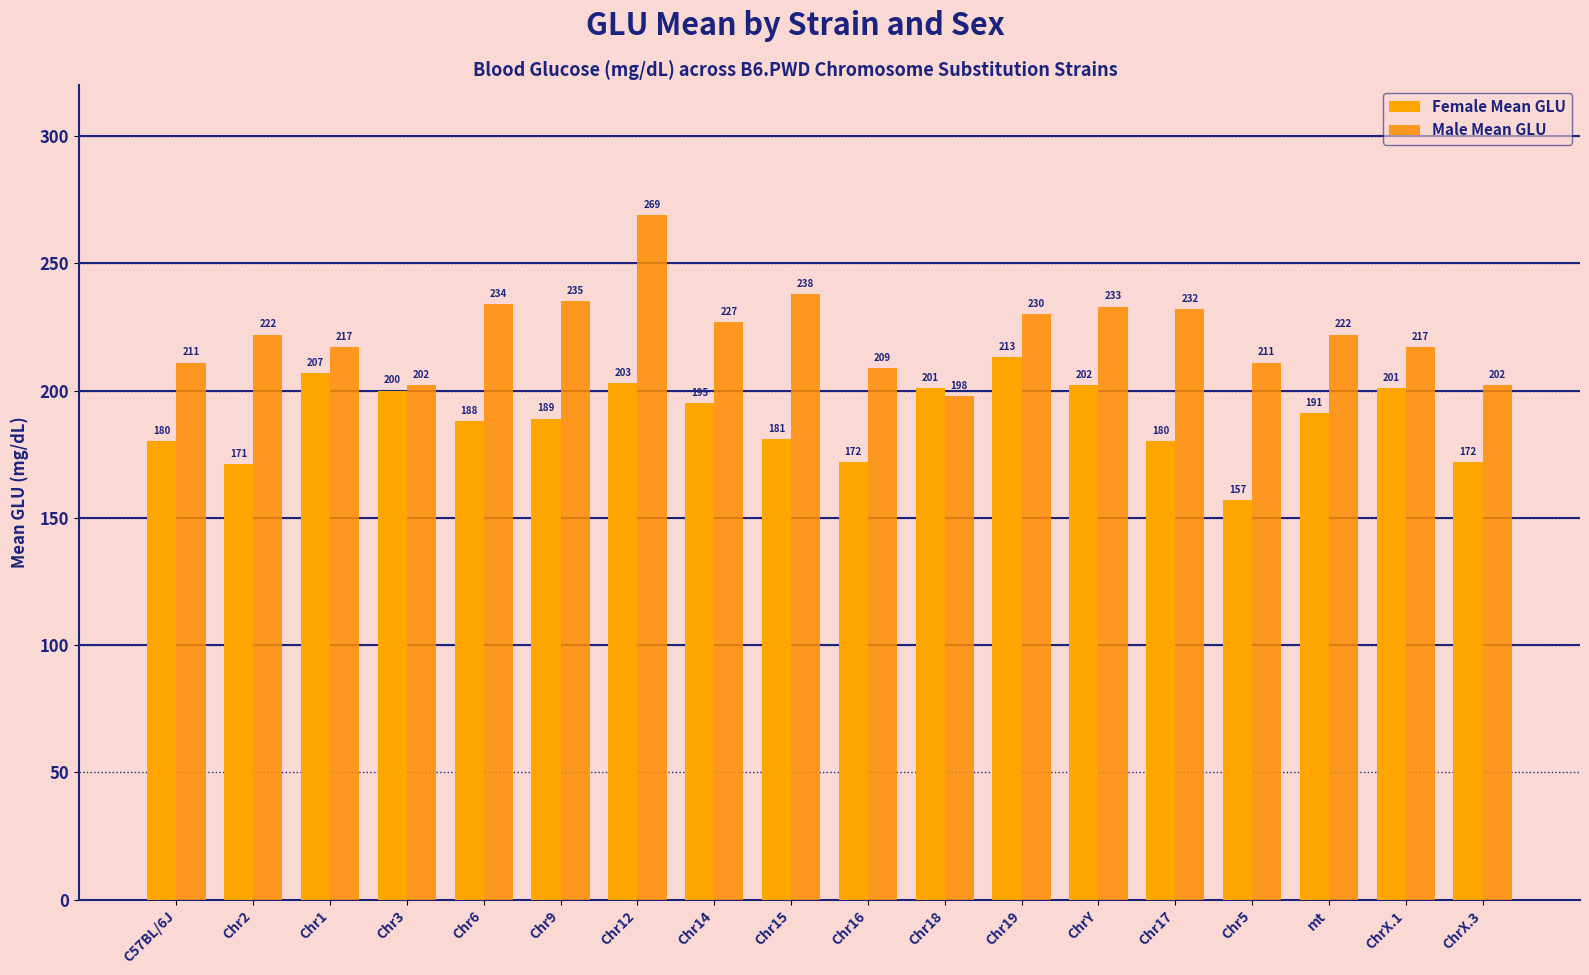

What is the difference between the second highest and second lowest values in the Male Mean GLU series?

36